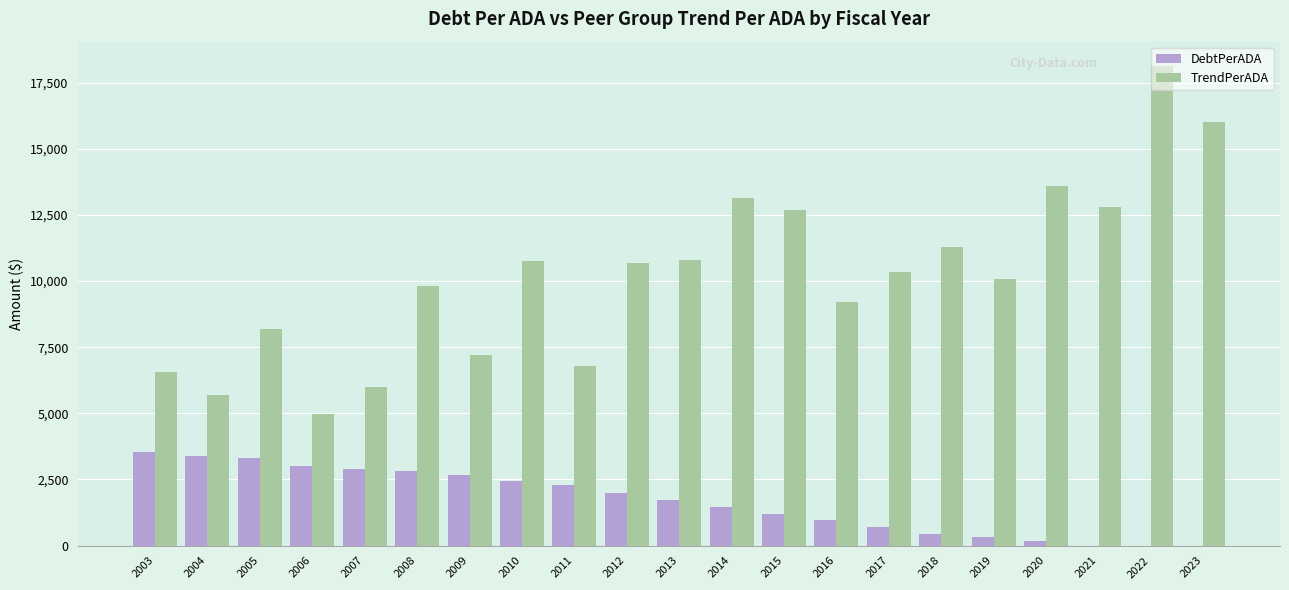

Which category has the highest value across all series?

2022